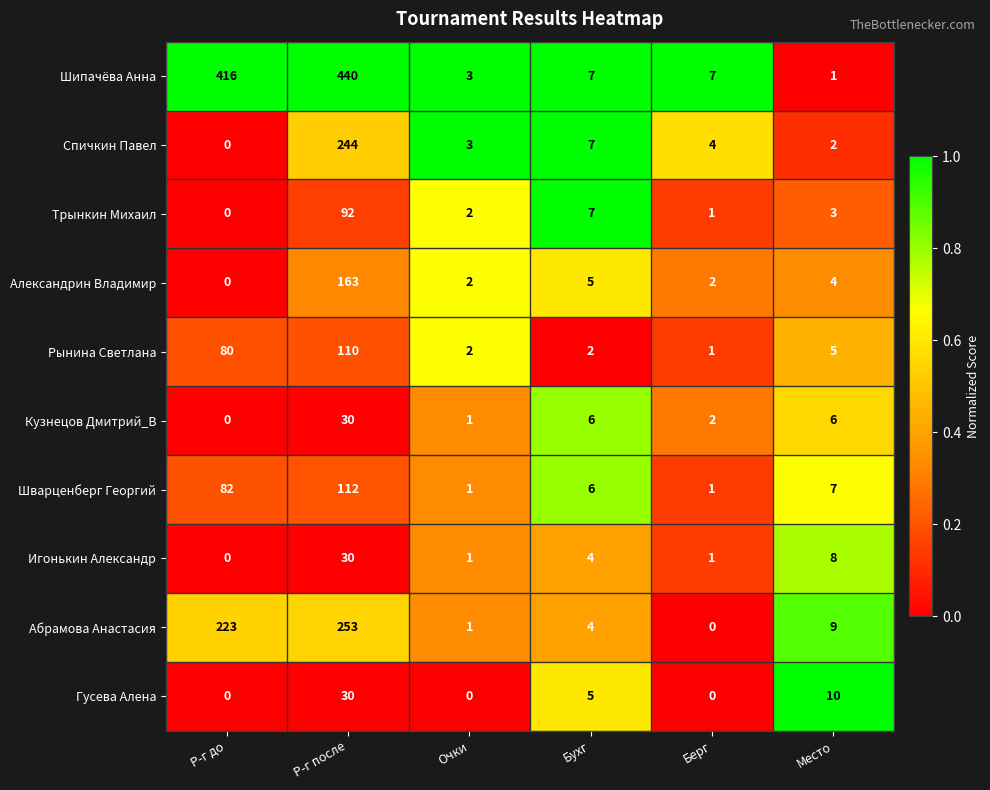

Is it true that Игонькин Александр equals 0 at Берг?

False